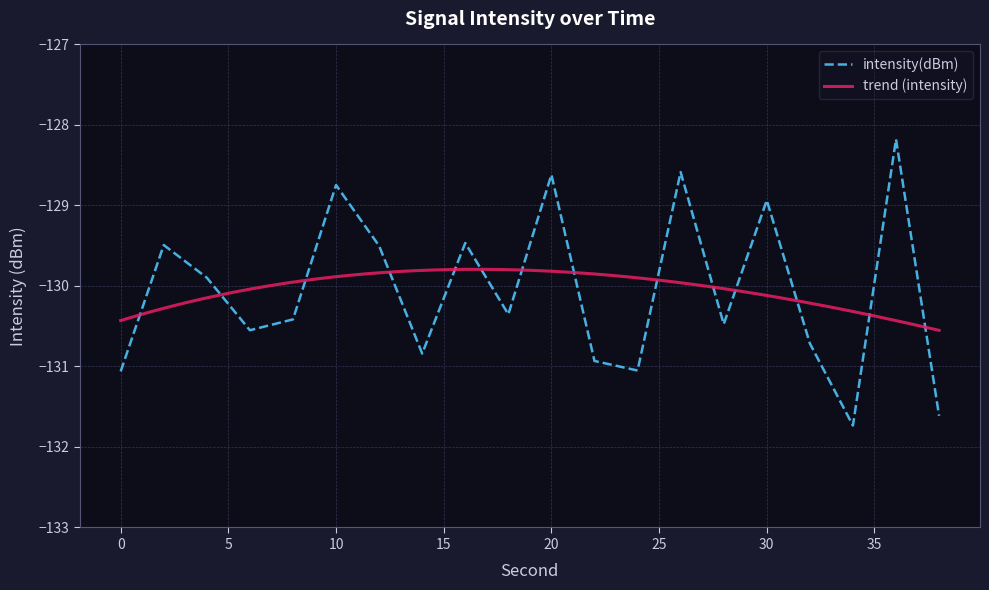

How many categories are shown in the chart?

20